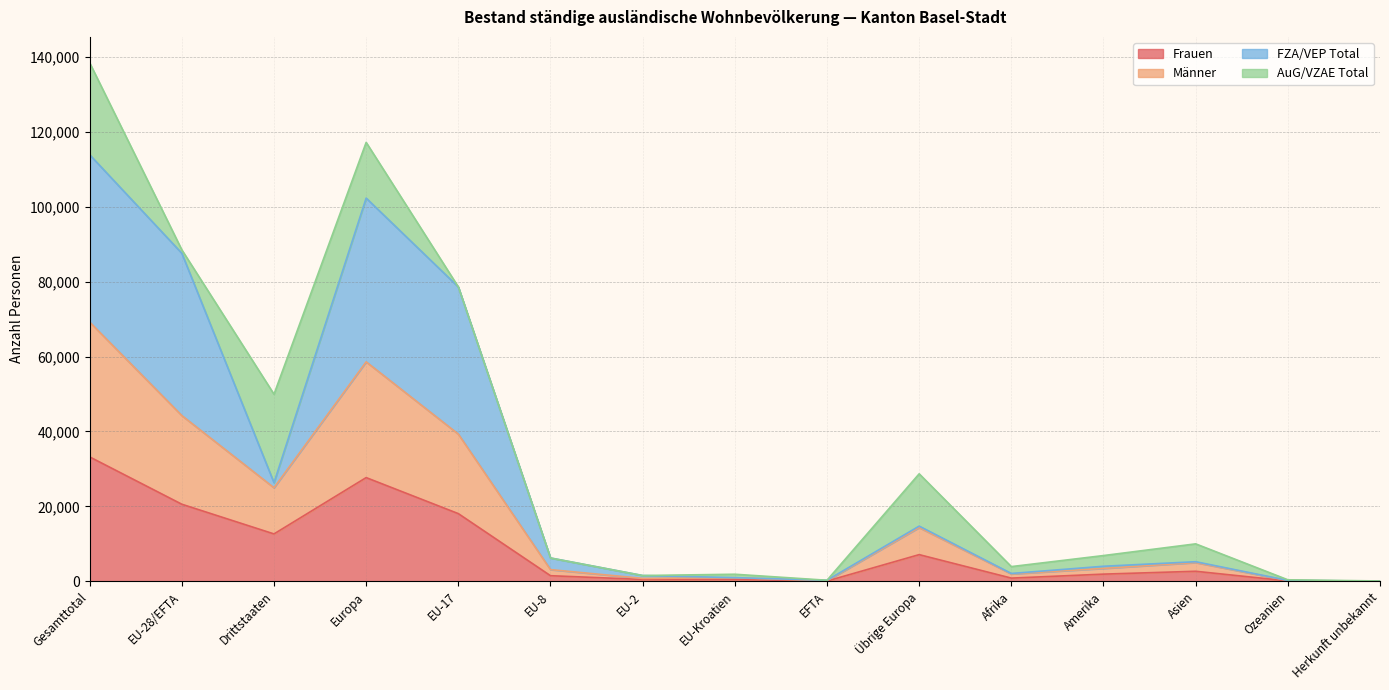

True or false: Frauen and Männer intersect in this chart.

False